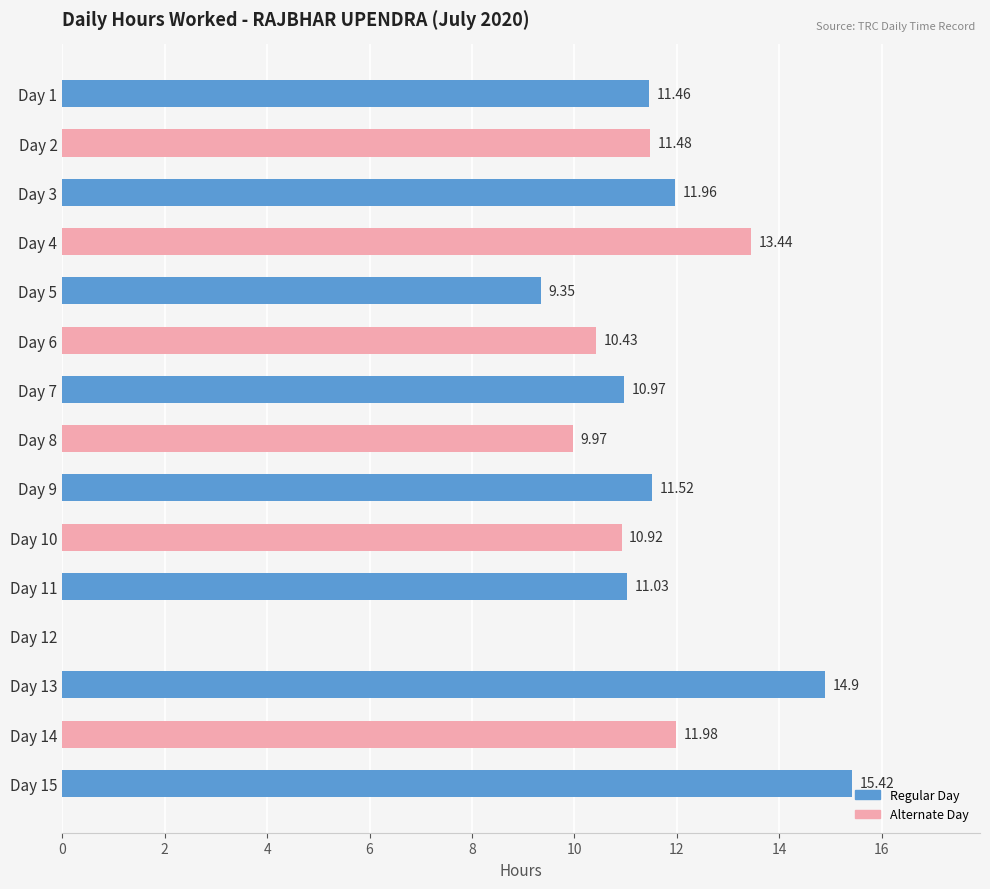

Between Day 15 and Day 3, which is larger?

Day 15